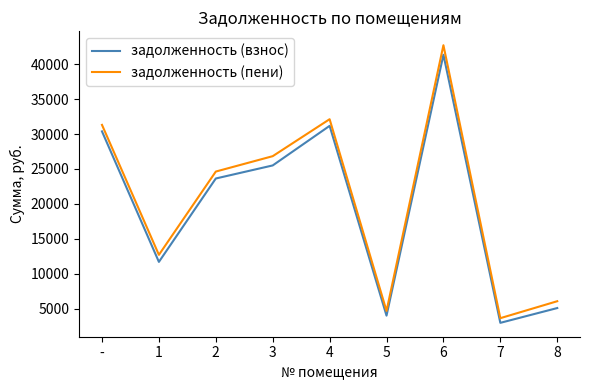

Between 3 and 5, which series saw the biggest shift?

задолженность (пени)